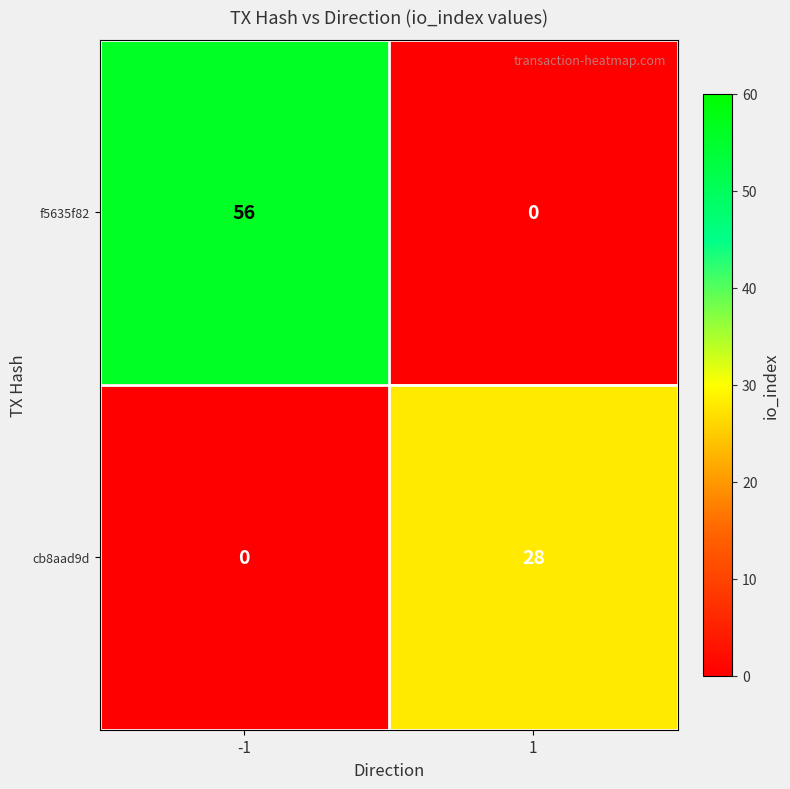

What is the highest value of the cb8aad9d series?

28